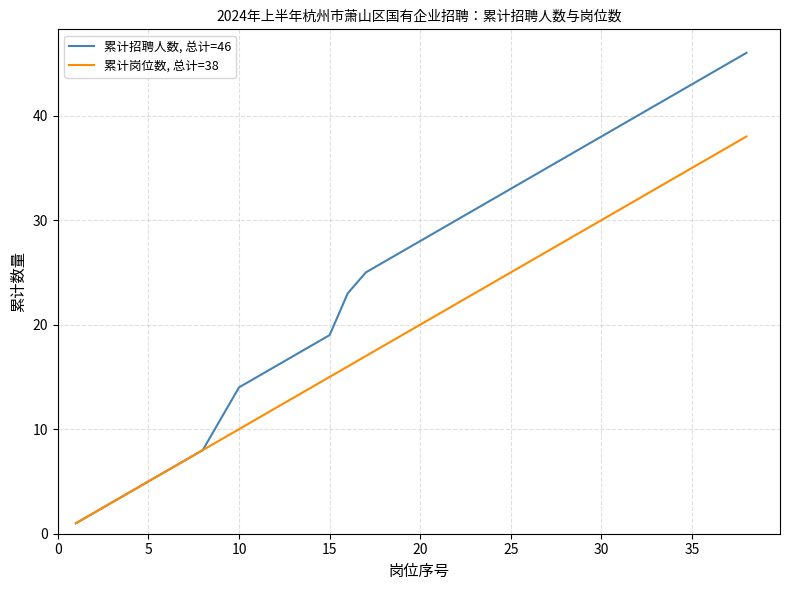

What is the maximum value shown in the chart?

46